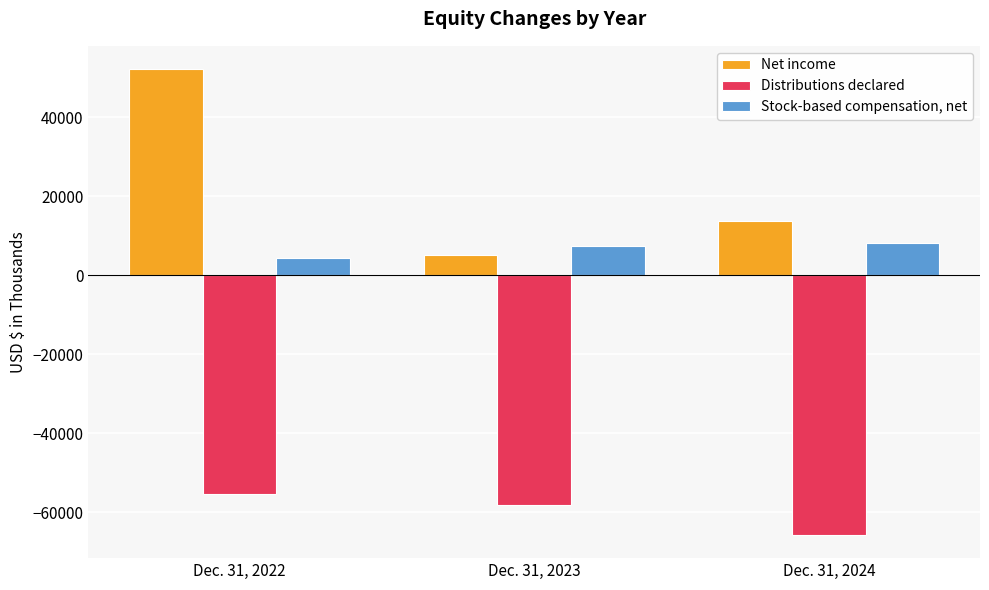

Is it true that Stock-based compensation, net equals 7428 at Dec. 31, 2023?

True